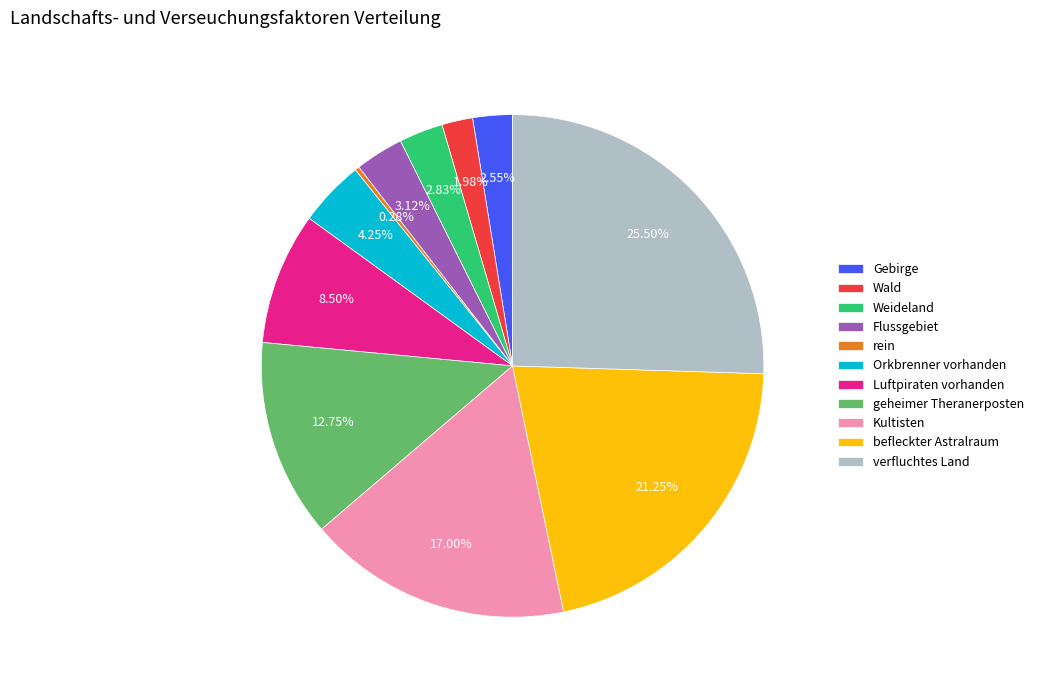

Is there any slice that represents more than half of the pie?

No